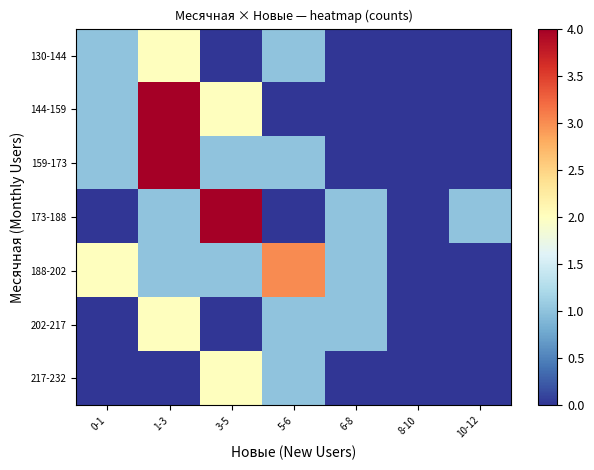

Between 1-3 and 5-6, which is larger?

1-3